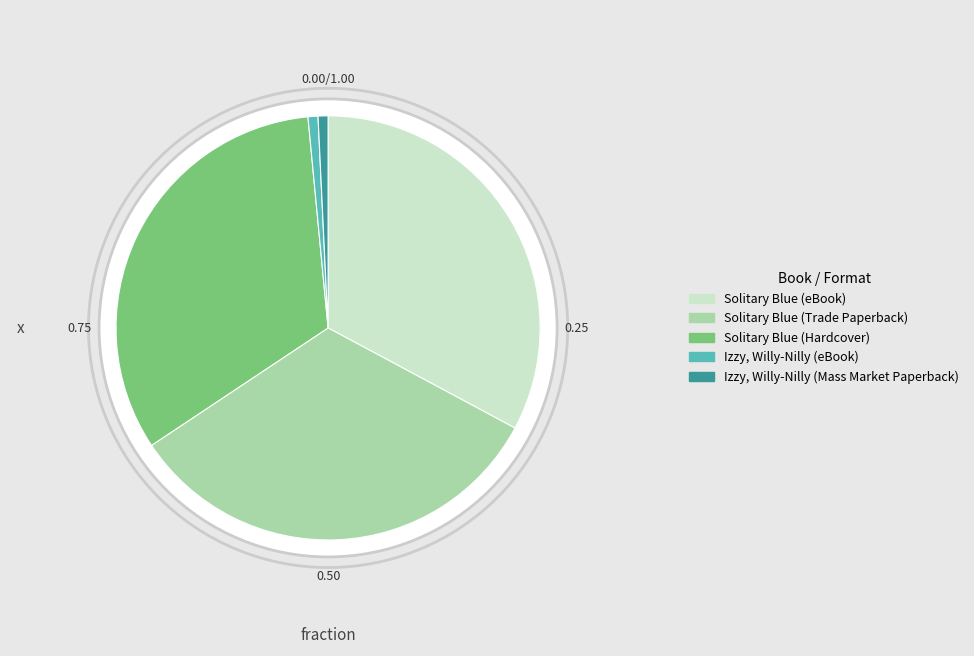

How many slices are in this pie chart?

5